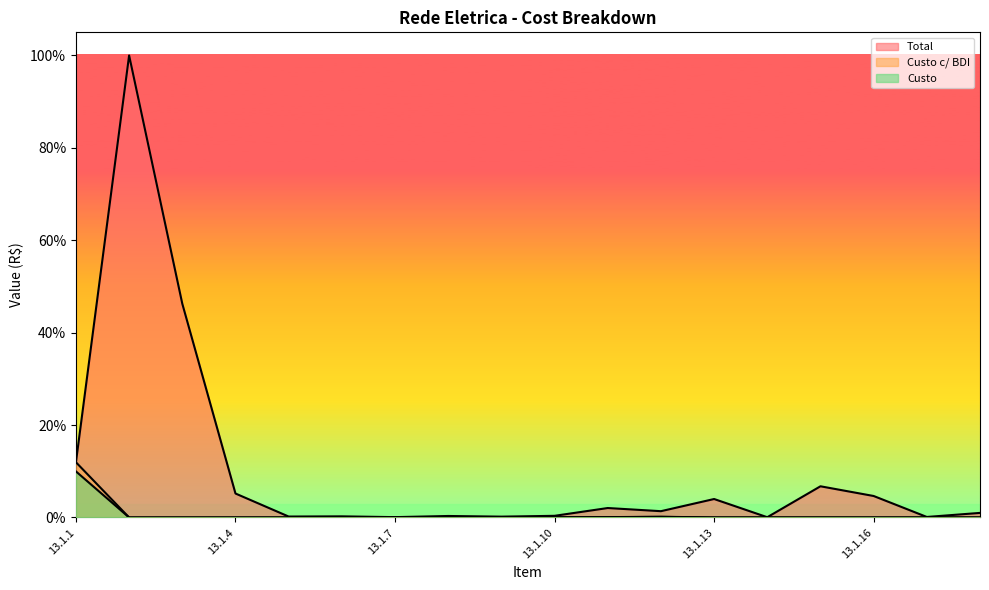

How many categories are shown in the chart?

18